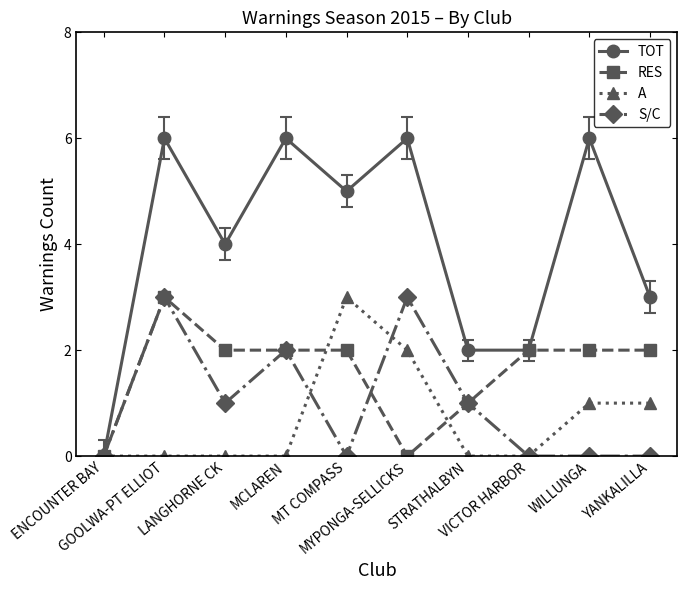

How many values in the S/C series are below 1?

5